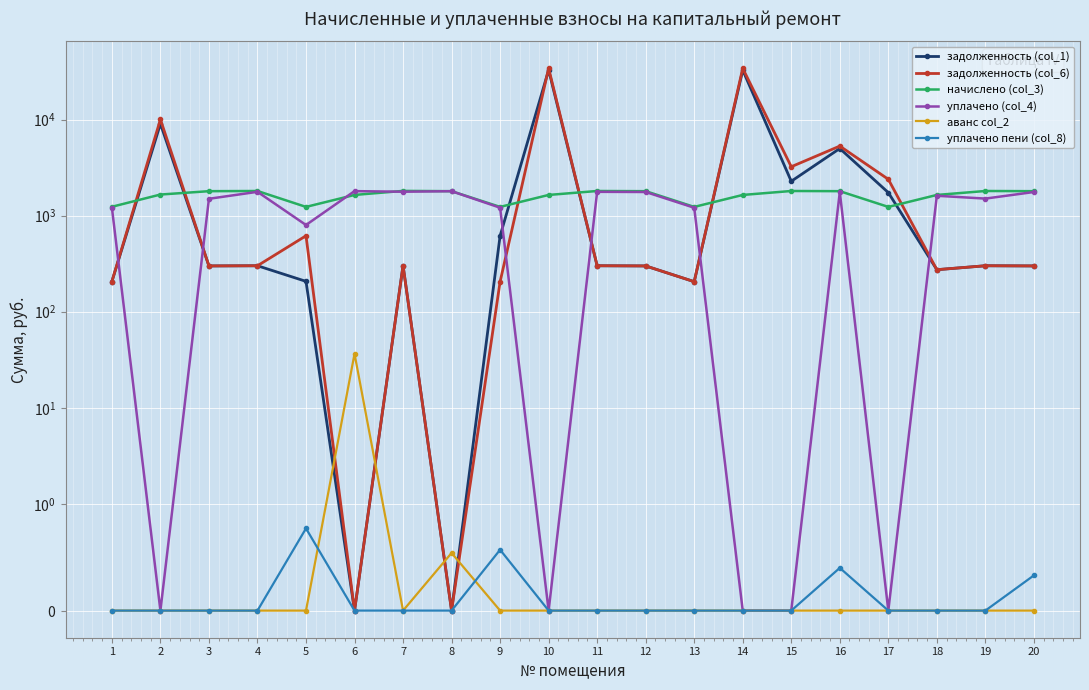

In аванс col_2, how many points are higher than both neighbors (excluding endpoints)?

2